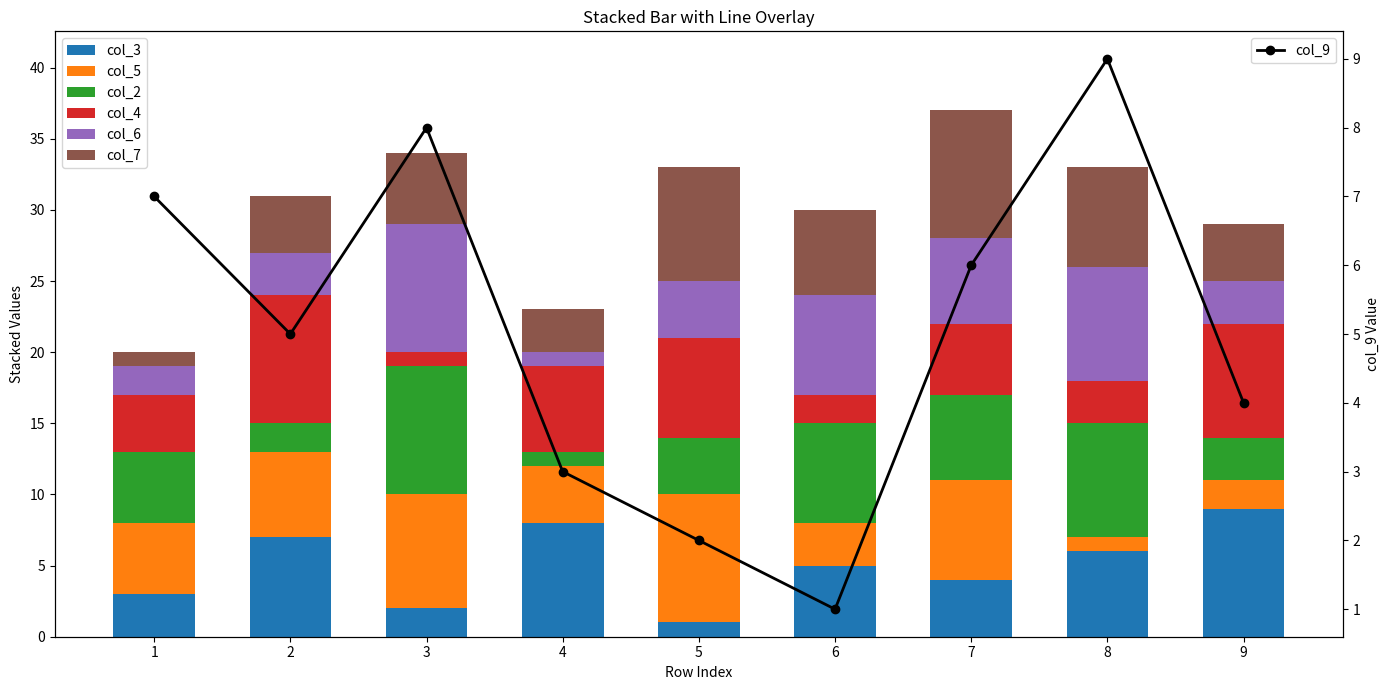

Where is col_7 nearest to the value 5?

3